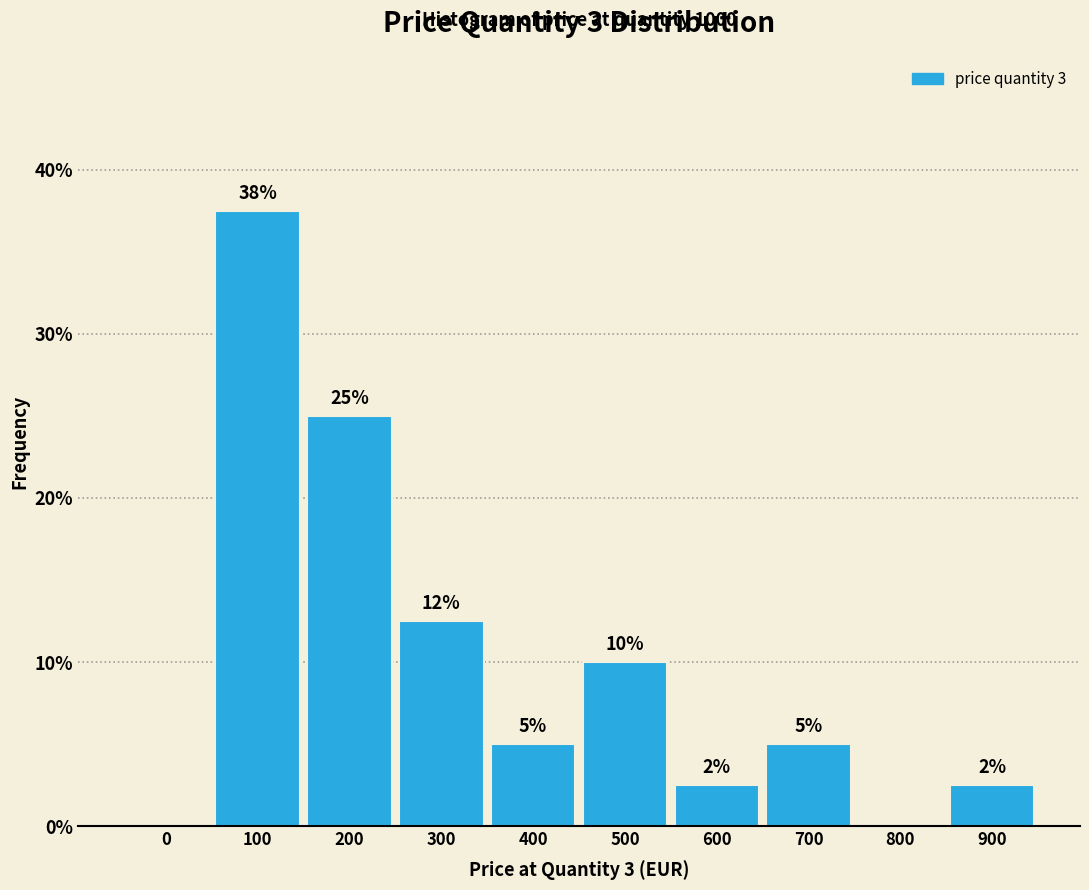

What is the maximum value shown in the chart?

37.5